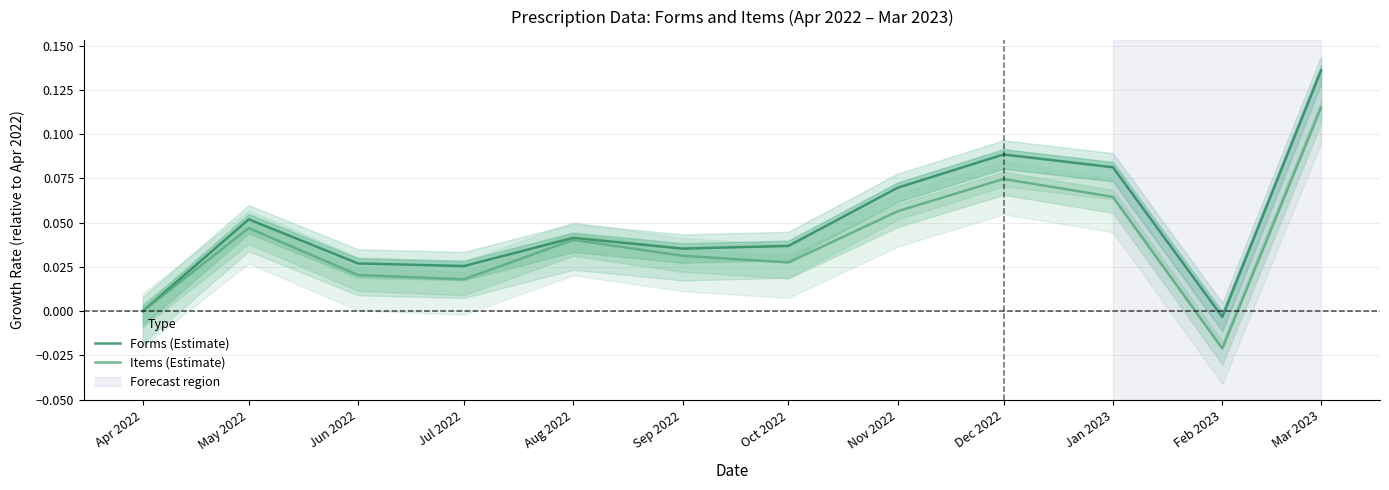

Which category has the highest value across all series?

Mar 2023